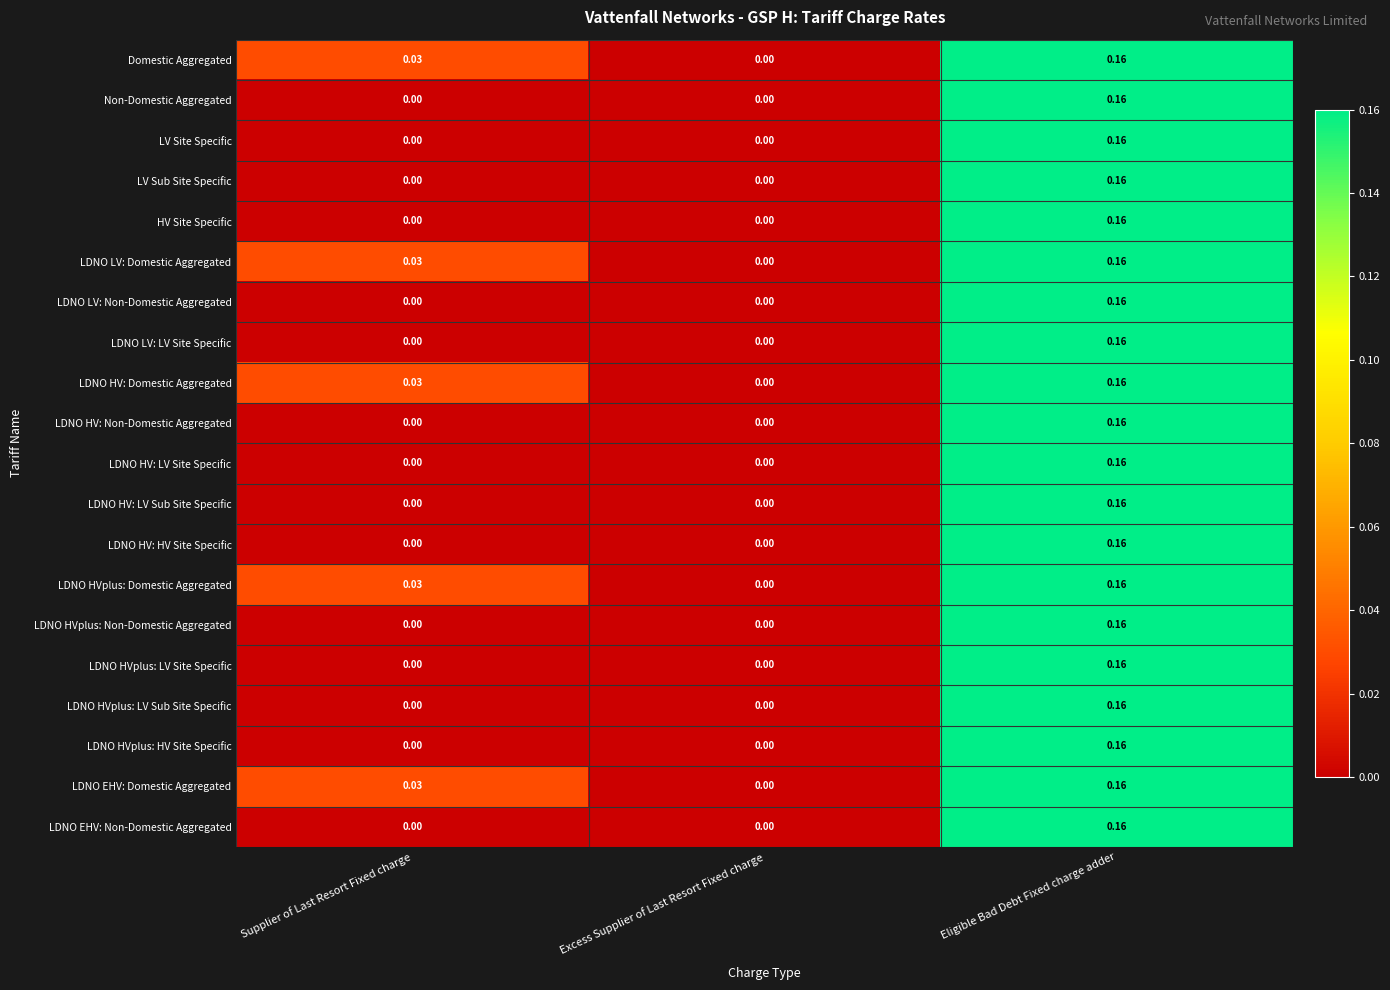

At which category does the chart reach its peak across all series?

Eligible Bad Debt Fixed charge adder